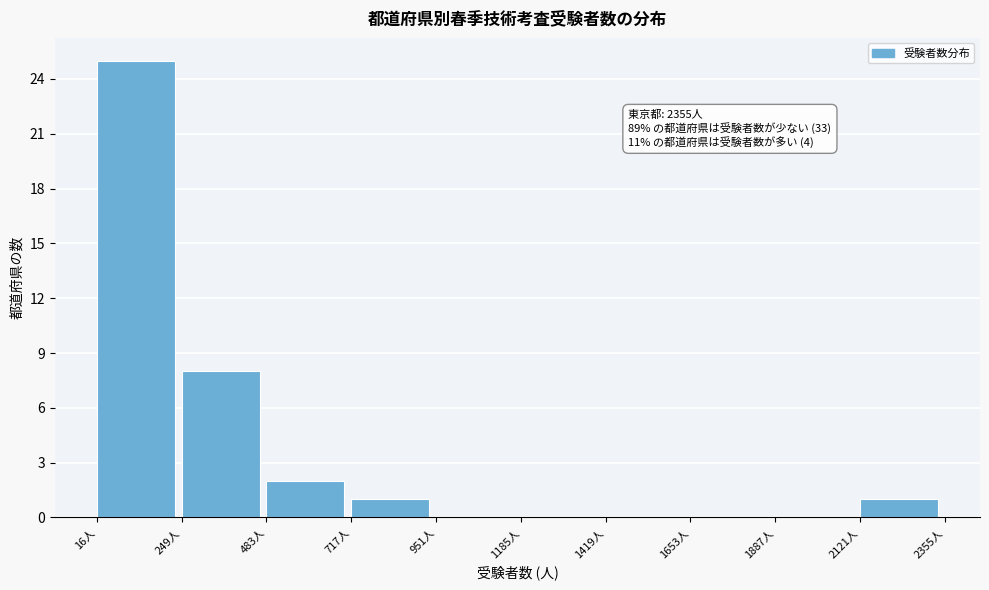

Which range on the x-axis has the tallest bar?

0 to 250